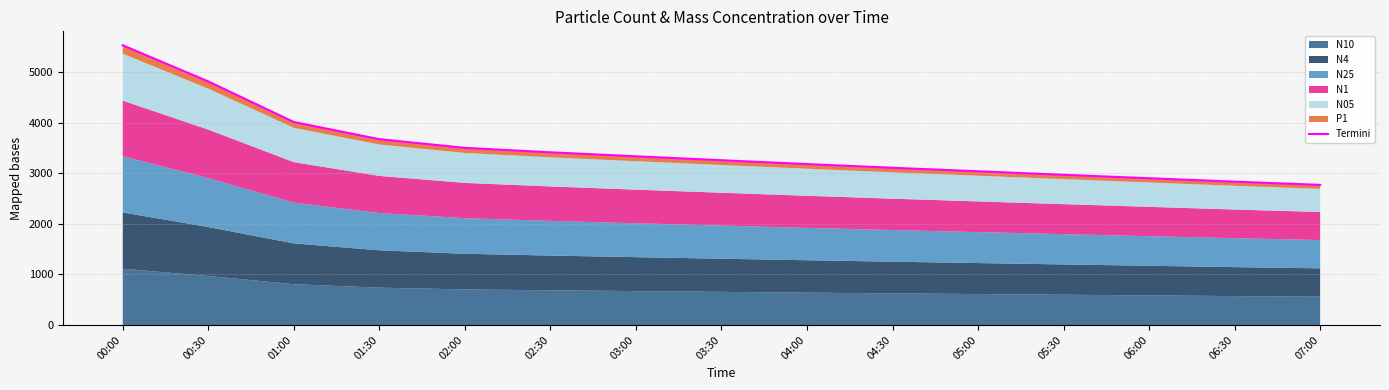

What is the change in value from 03:00 to 05:30?

-365.0